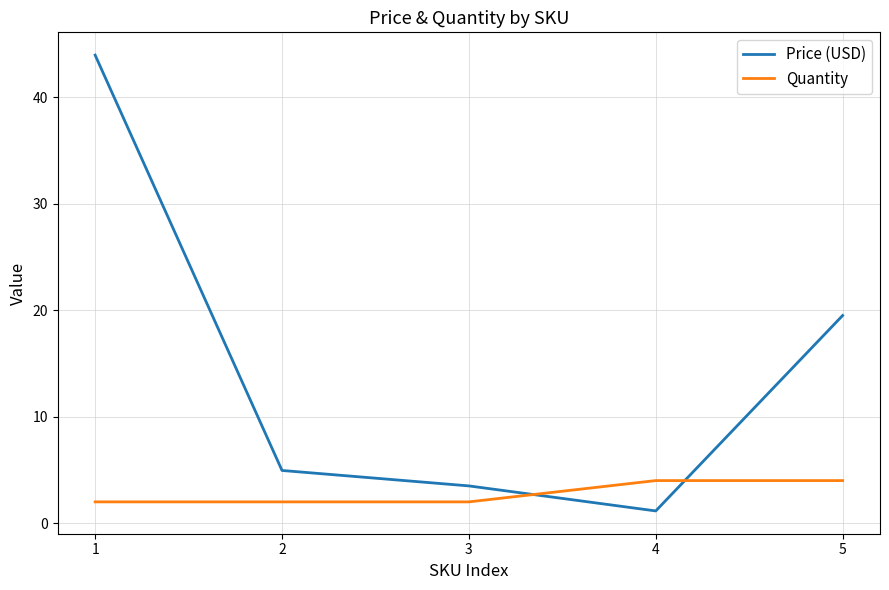

At which label is Price (USD) closest to 22?

5